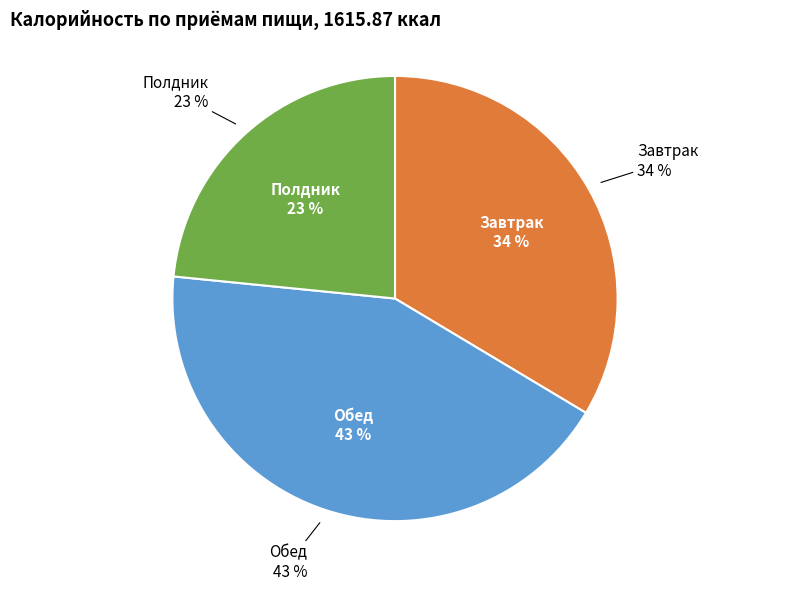

Is there a majority slice in this chart?

No